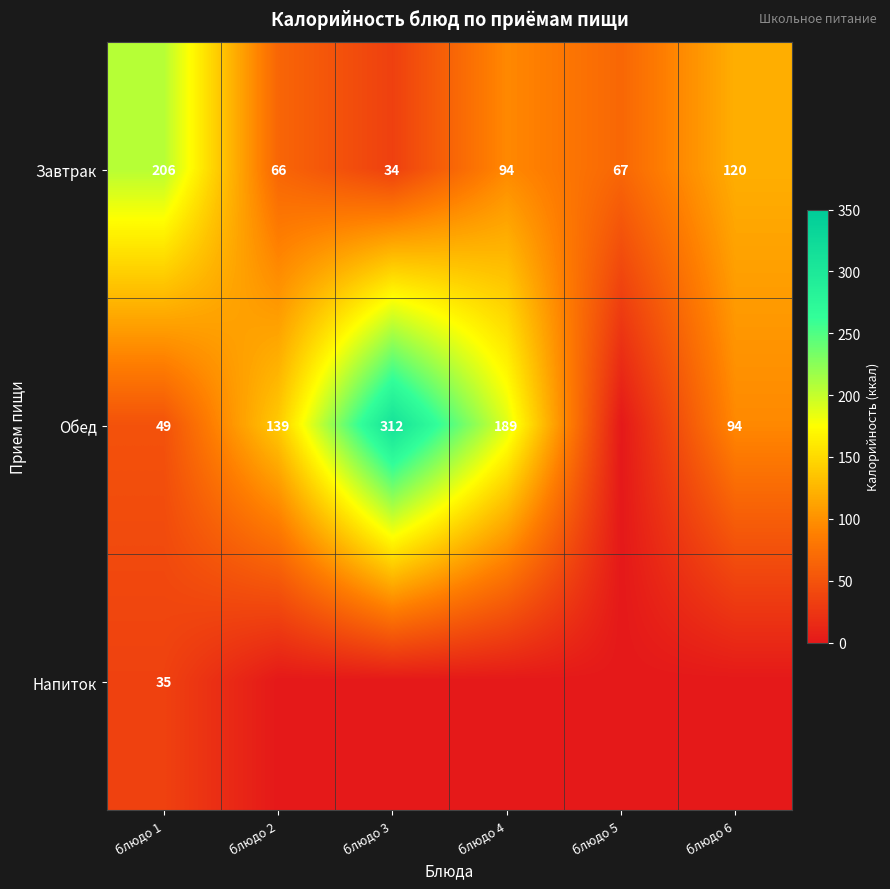

Rank the categories by Завтрак value from highest to lowest.

блюдо 1, блюдо 6, блюдо 4, блюдо 5, блюдо 2, блюдо 3